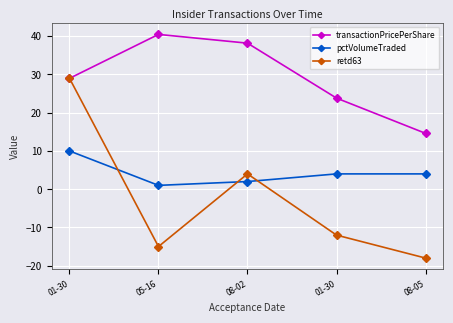

Between 05-16 and 08-02, which series saw the biggest shift?

retd63